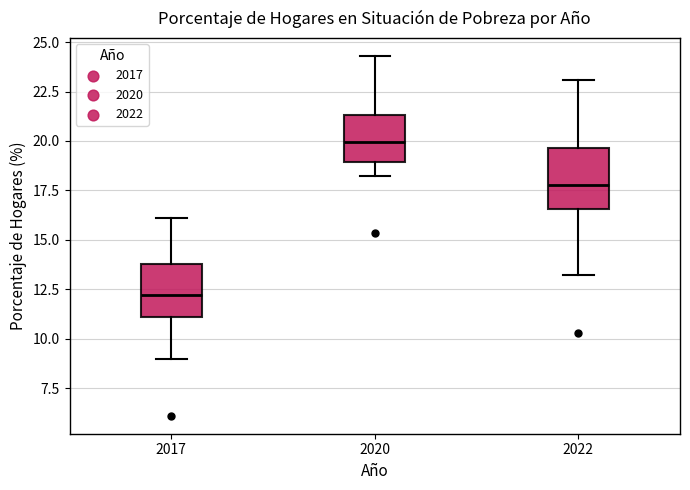

Reading left to right, transcribe this box plot: for each box, give where its median line is, the range the box spans, and where its two whiskers end, as read against the y-axis. The values are not printed on the chart, so give them approximately, as read against the axis.

2017: median 12.0, box 11.0 to 14.0, whiskers 9.0 to 16.0
2020: median 20.0, box 19.0 to 21.5, whiskers 18.0 to 24.5
2022: median 18.0, box 16.5 to 19.5, whiskers 13.0 to 23.0